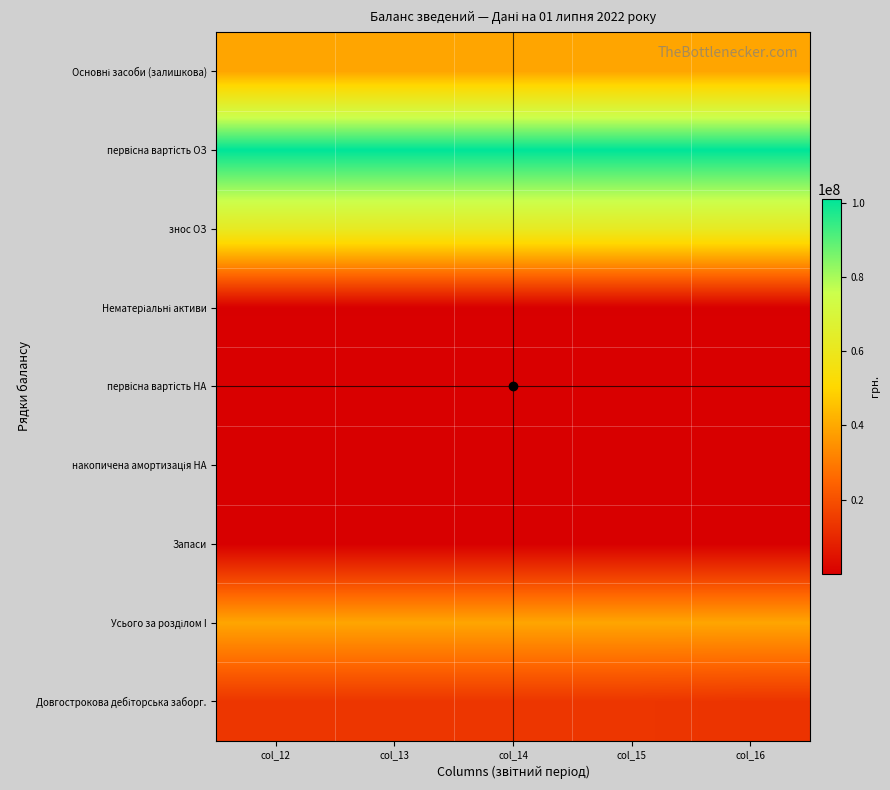

At how many categories does at least one series exceed 31855673?

5